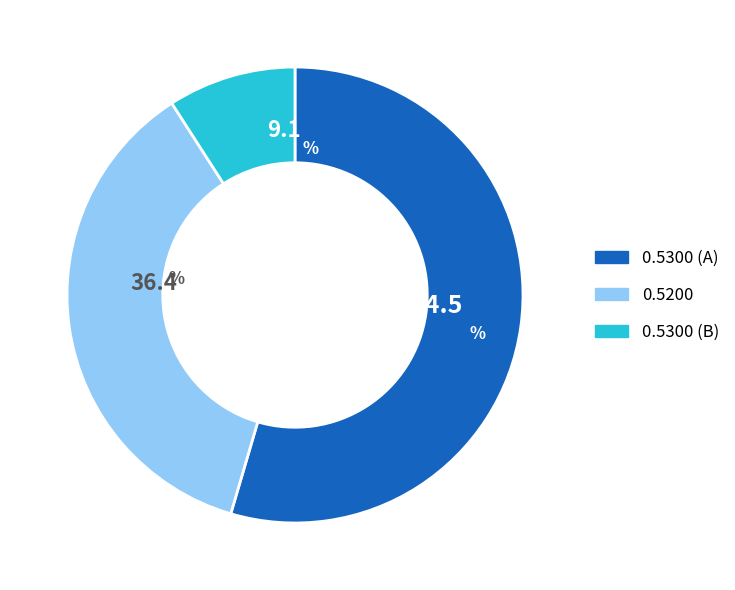

Count the number of slices in the pie.

3